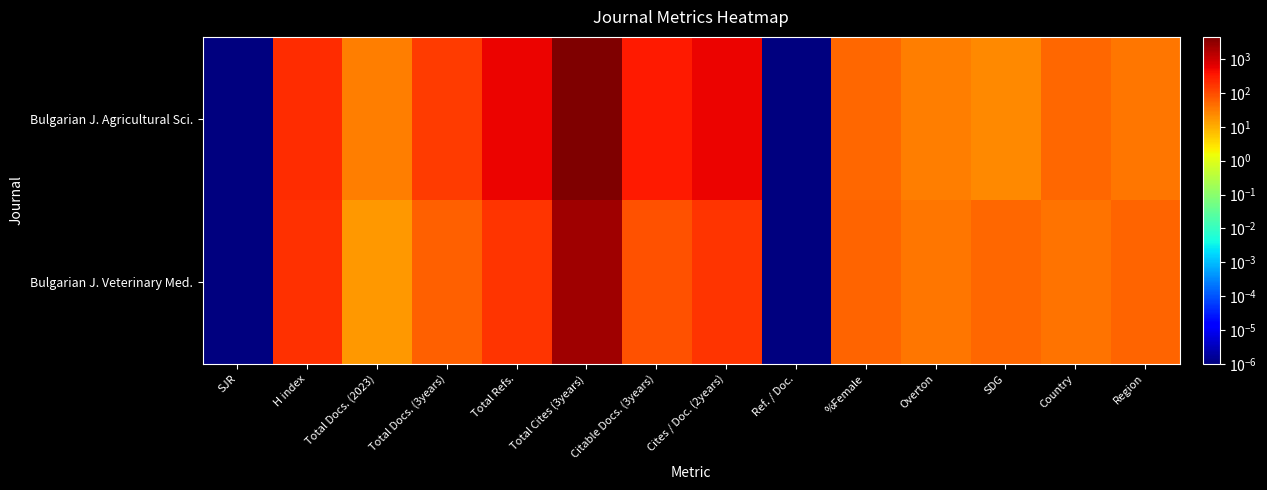

At which category is the sum across all series the highest?

Total Cites (3years)